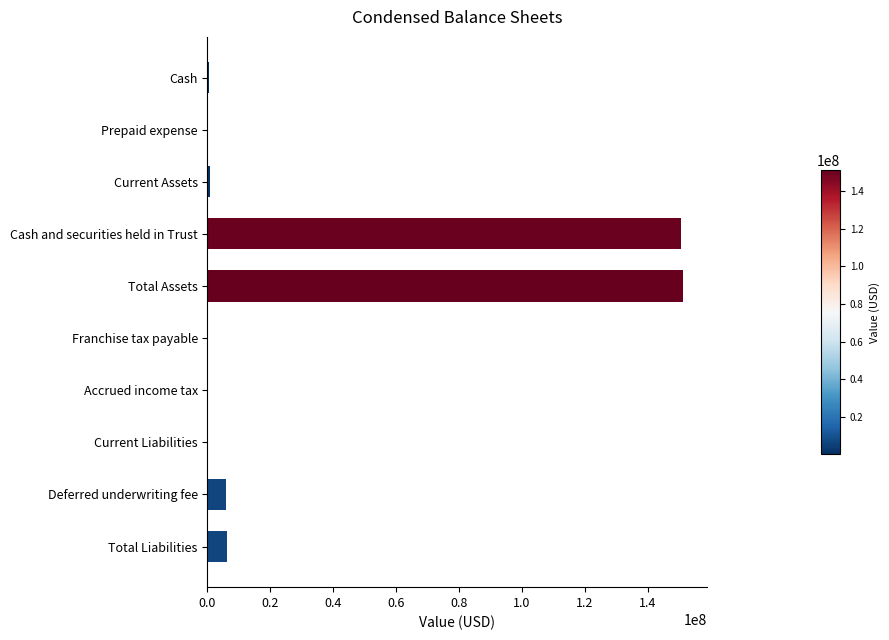

The value at Cash and securities held in Trust is 226699147. True or false?

False